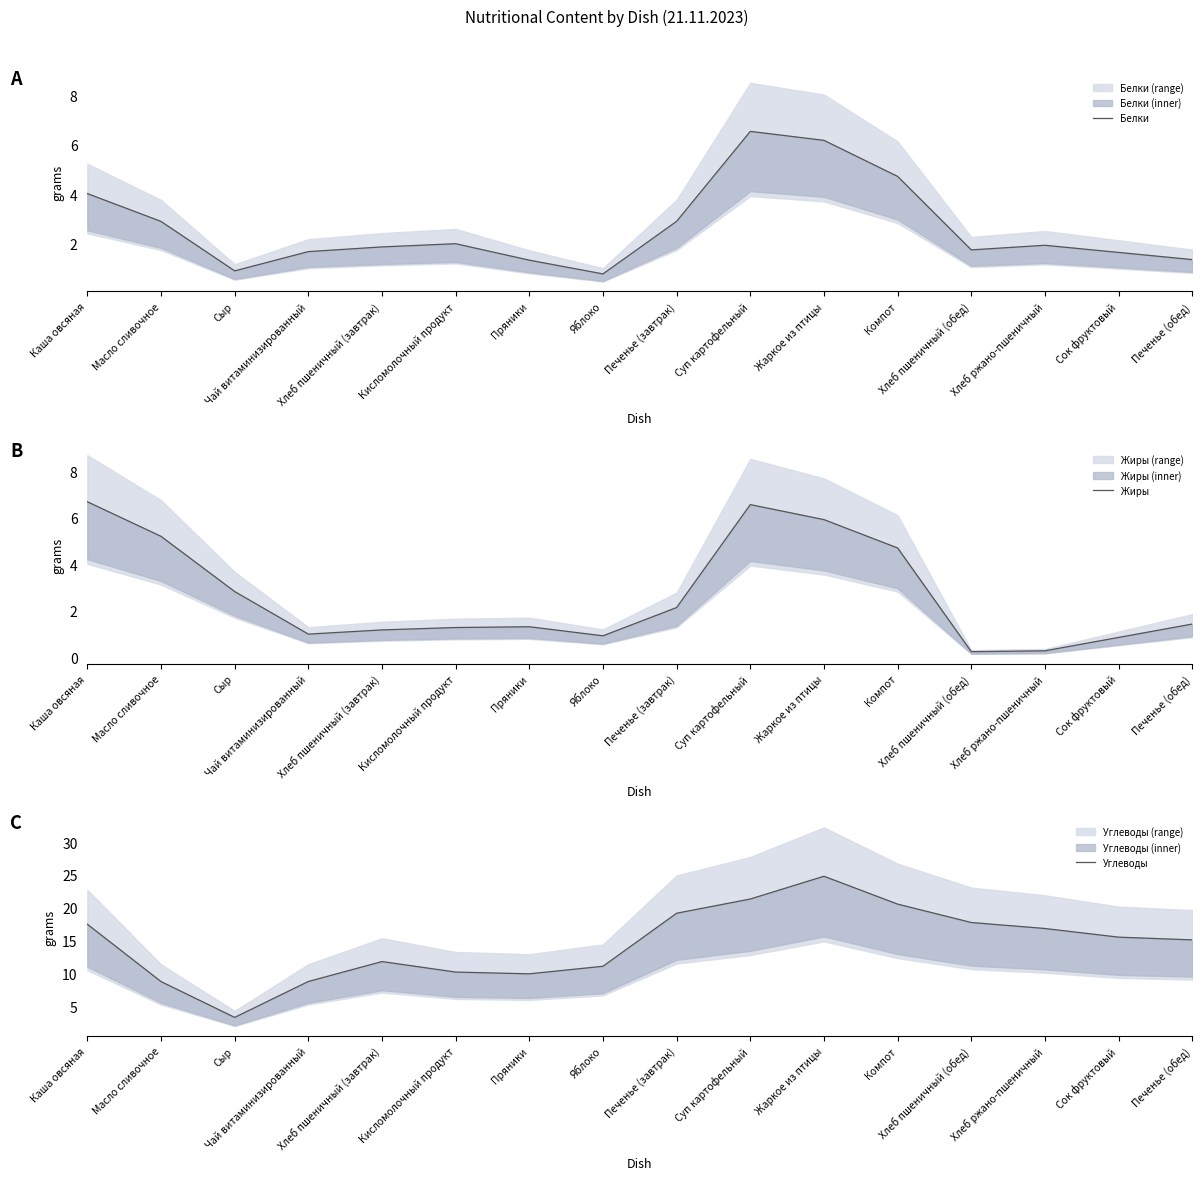

What is the approximate value of Углеводы at Печенье (завтрак)?

19.2